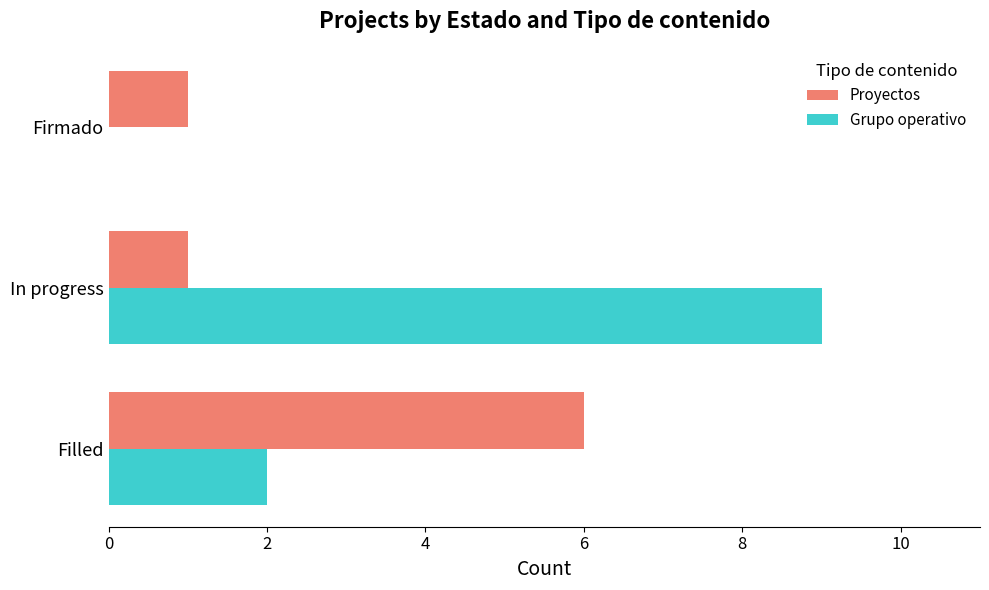

Where is Grupo operativo nearest to the value 4?

Filled